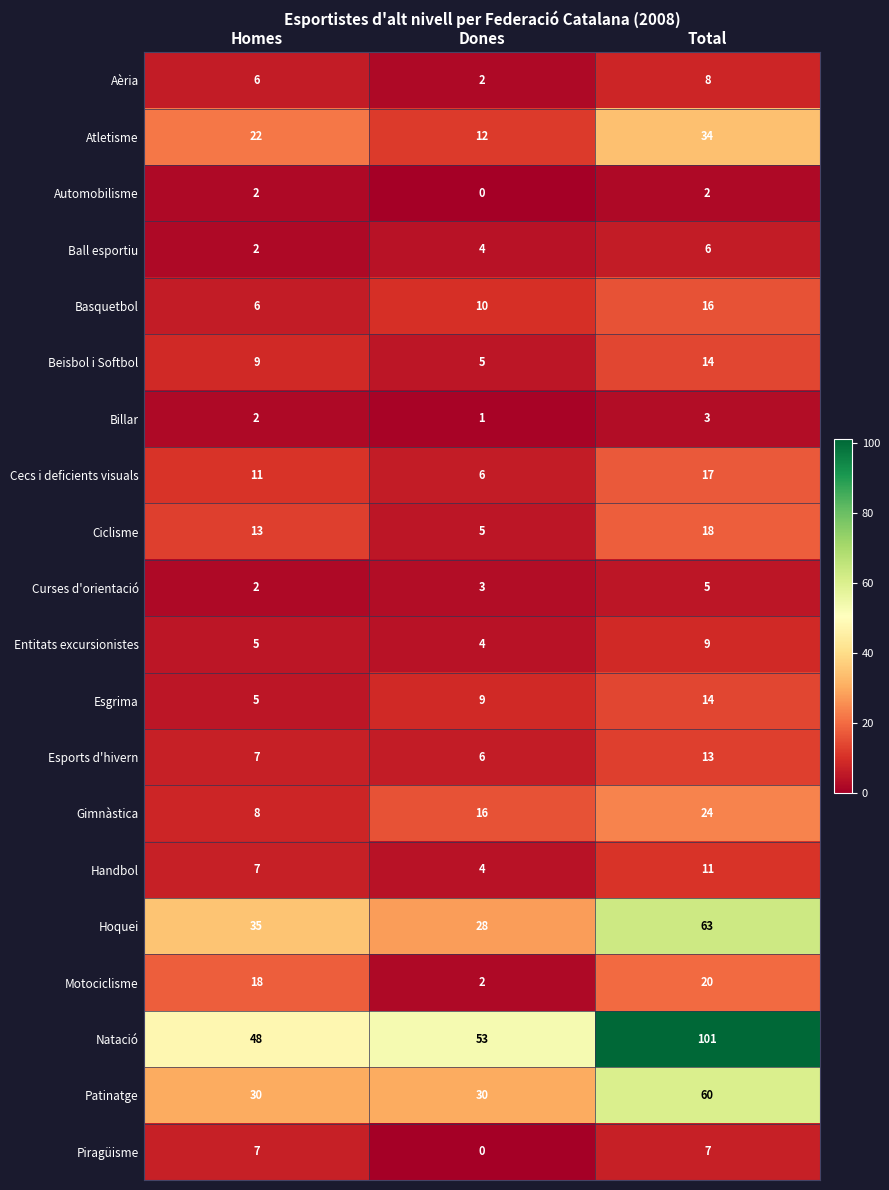

The Handbol series shows 10 at Homes. True or false?

False